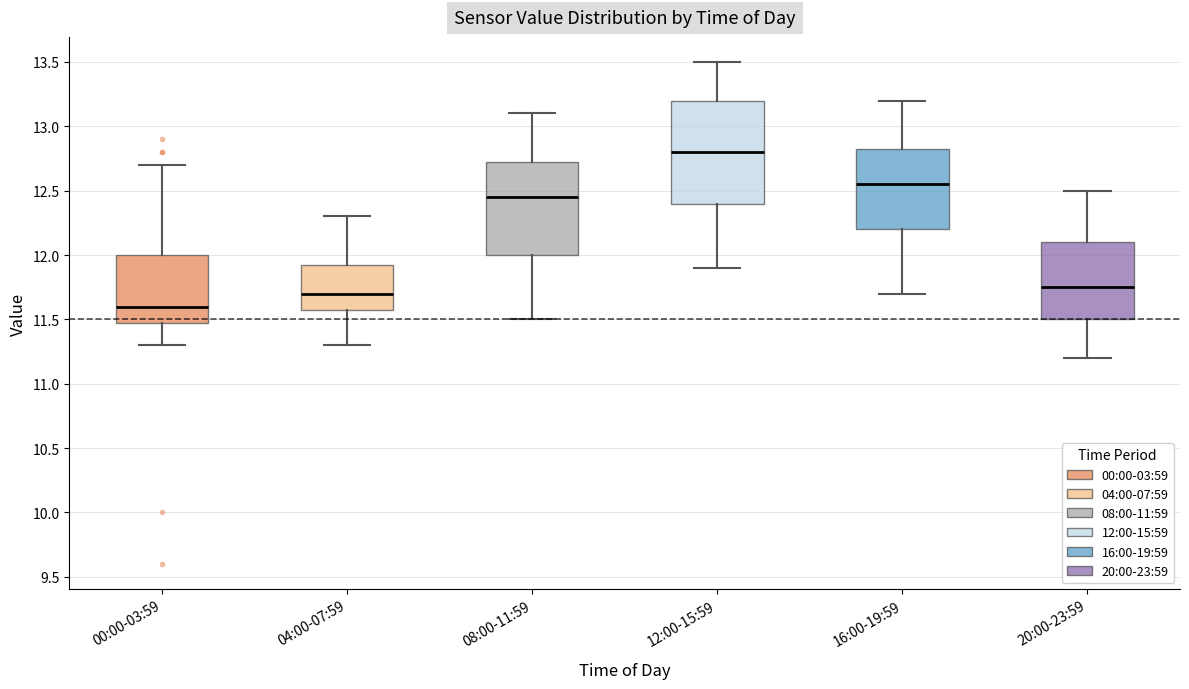

Where does the upper whisker of the box for 08:00-11:59 end on the y-axis? The values are not printed on the chart, so give them approximately, as read against the axis.

13.10